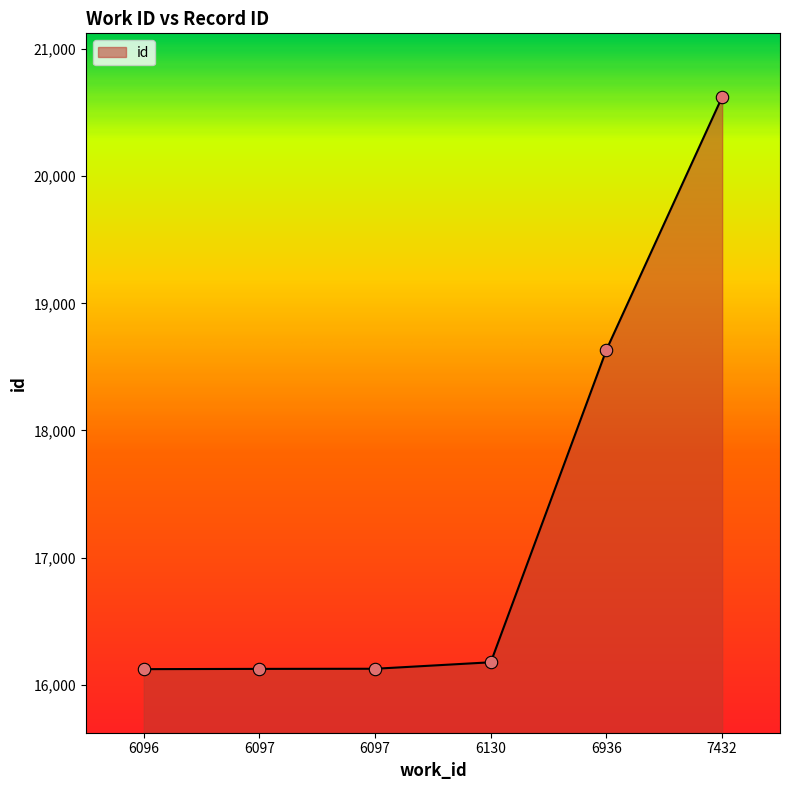

Which has a higher value, 6936 or 6096?

6936